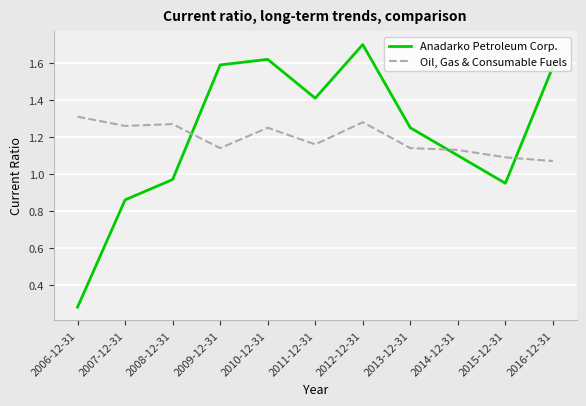

At 2013-12-31, list the series in order from smallest to largest.

Oil, Gas & Consumable Fuels, Anadarko Petroleum Corp.